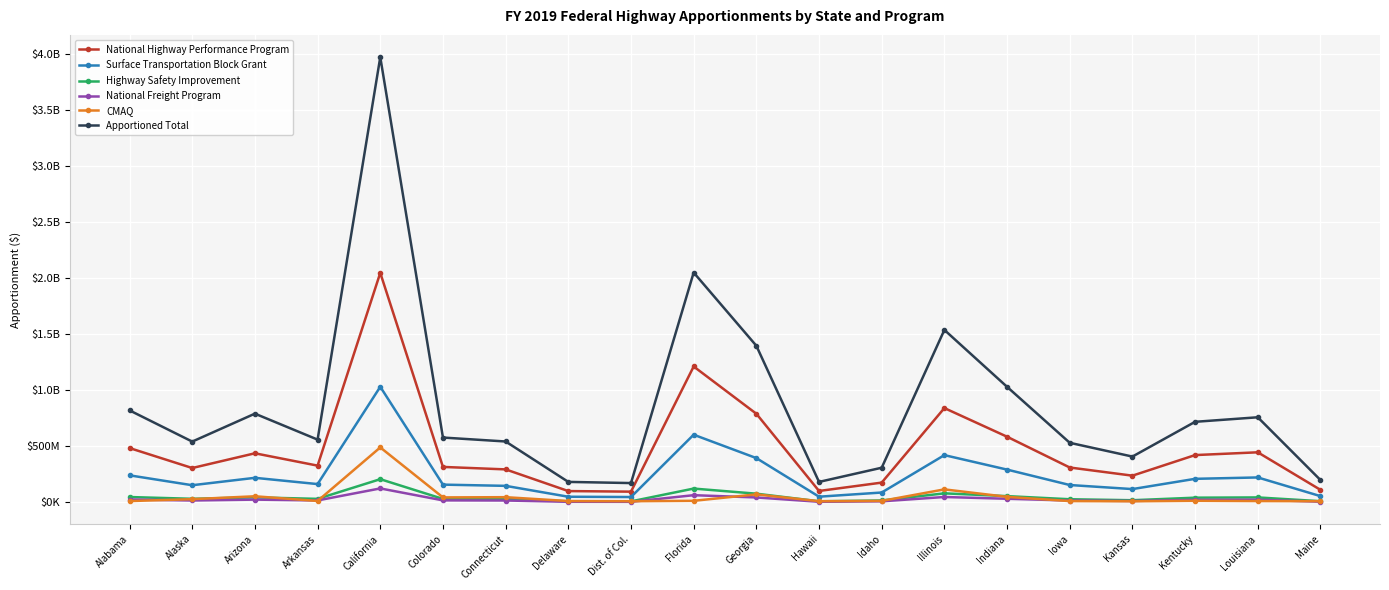

What are all the series names shown in the legend?

National Highway Performance Program, Surface Transportation Block Grant, Highway Safety Improvement, National Freight Program, CMAQ, Apportioned Total